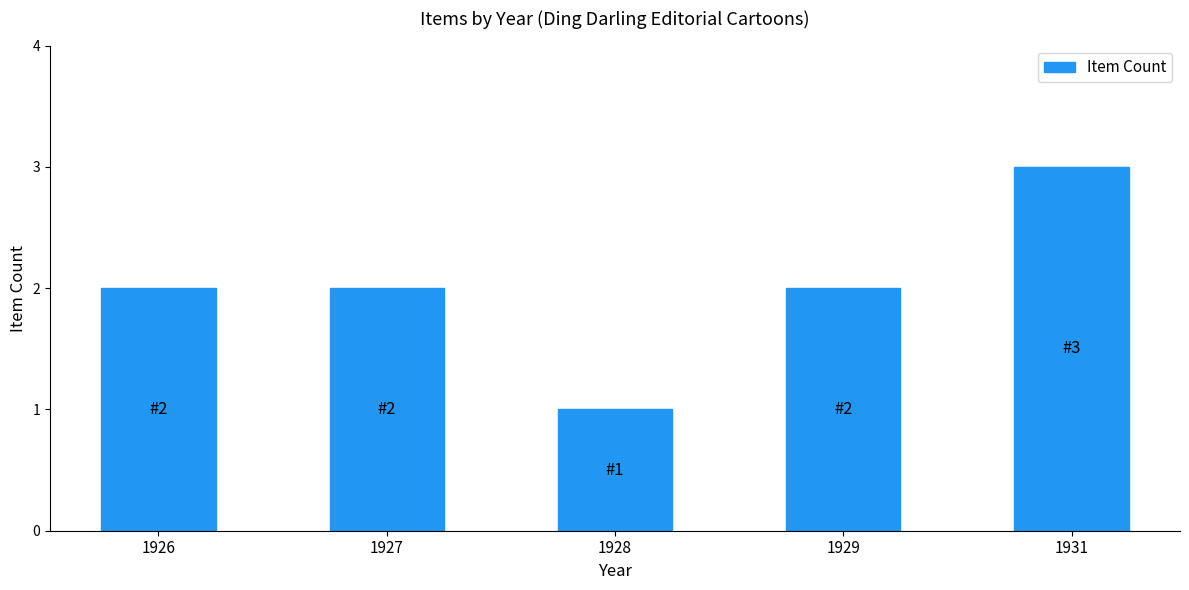

What is the value of the 2nd bar from the left?

2